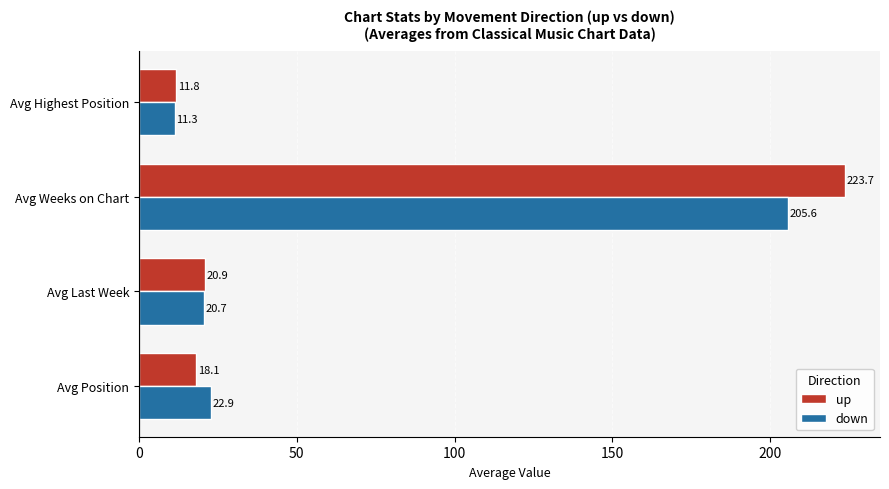

What is the approximate value of up at Avg Highest Position?

11.8